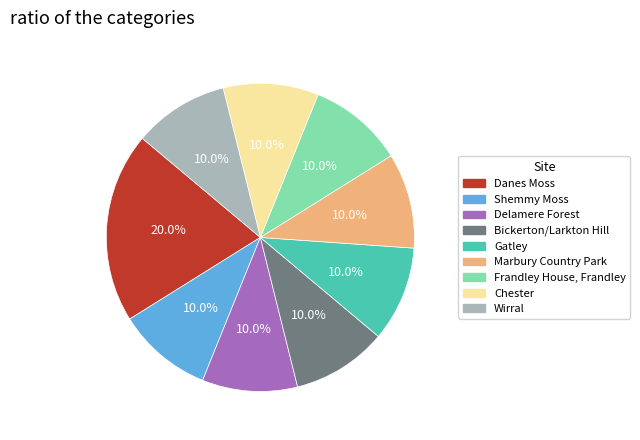

Is it true that Danes Moss is 32% of the pie?

False